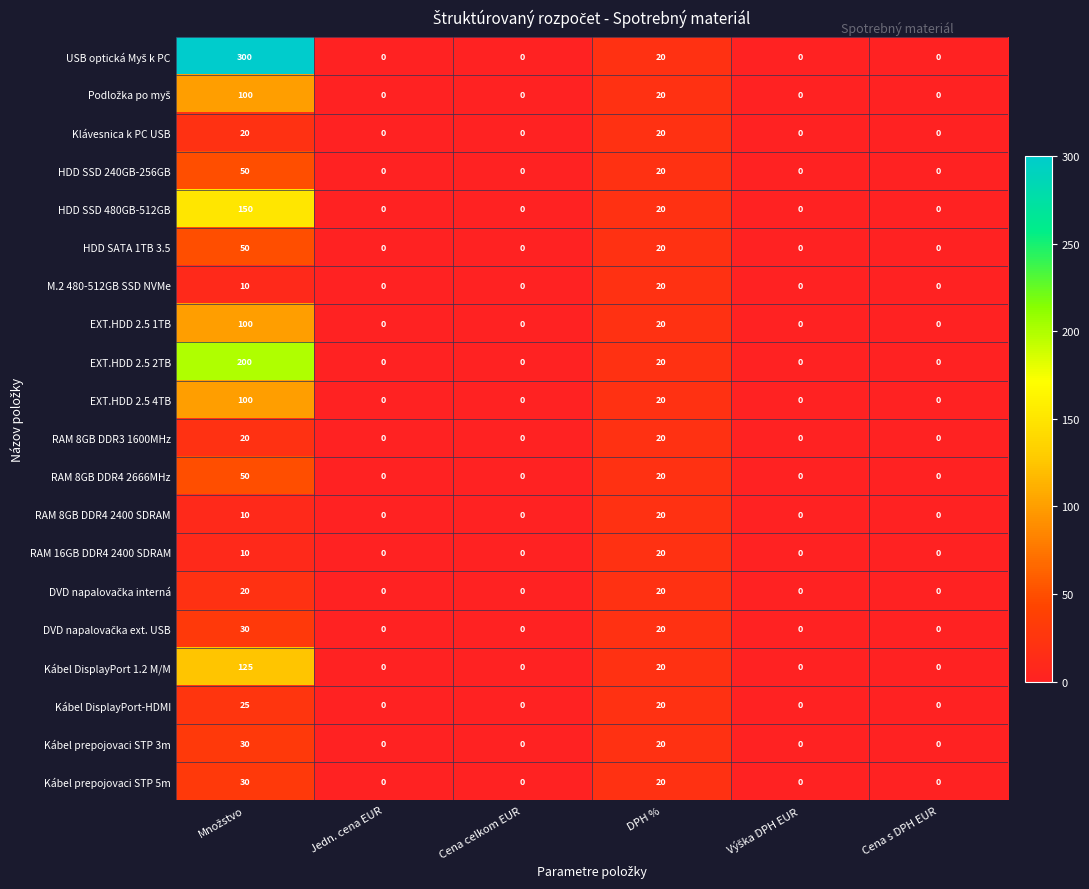

At which label is Kábel prepojovaci STP 5m closest to 15?

DPH %